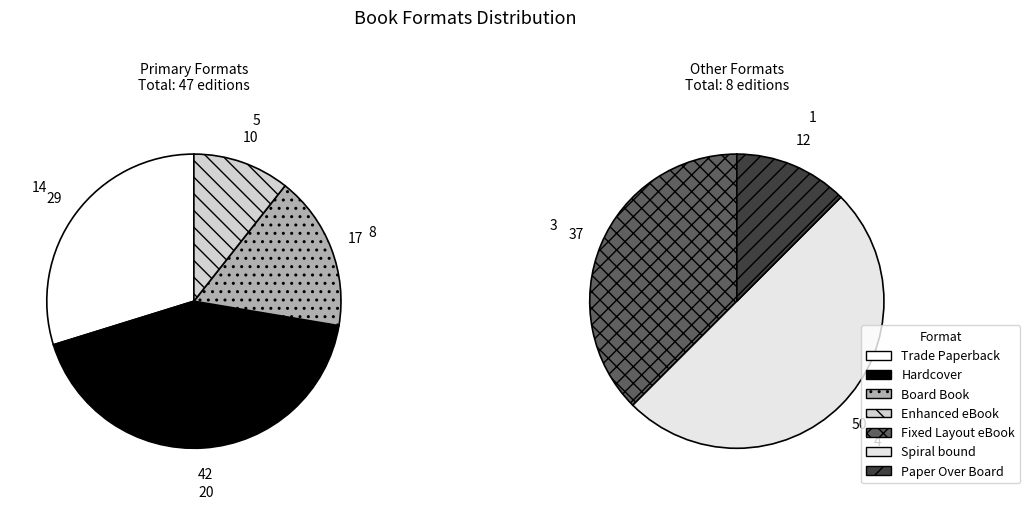

Count the number of slices in the pie.

7